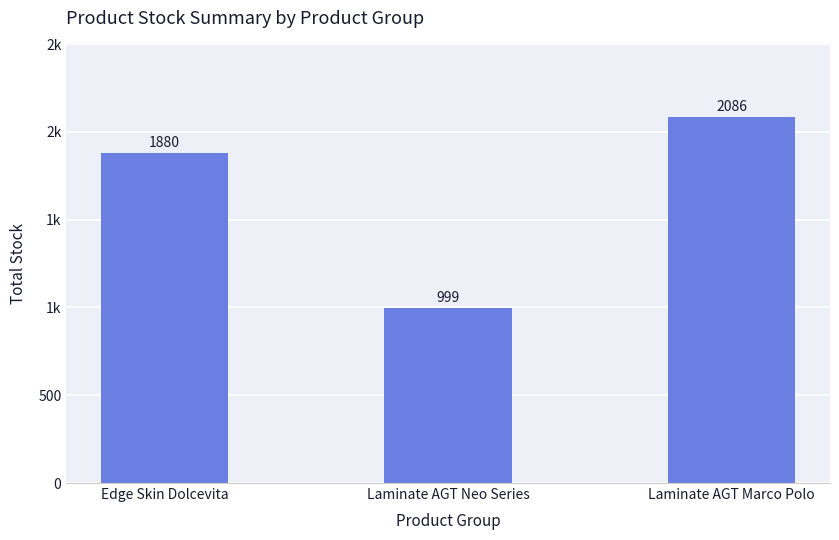

Where is the data nearest to the value 1542?

Edge Skin Dolcevita